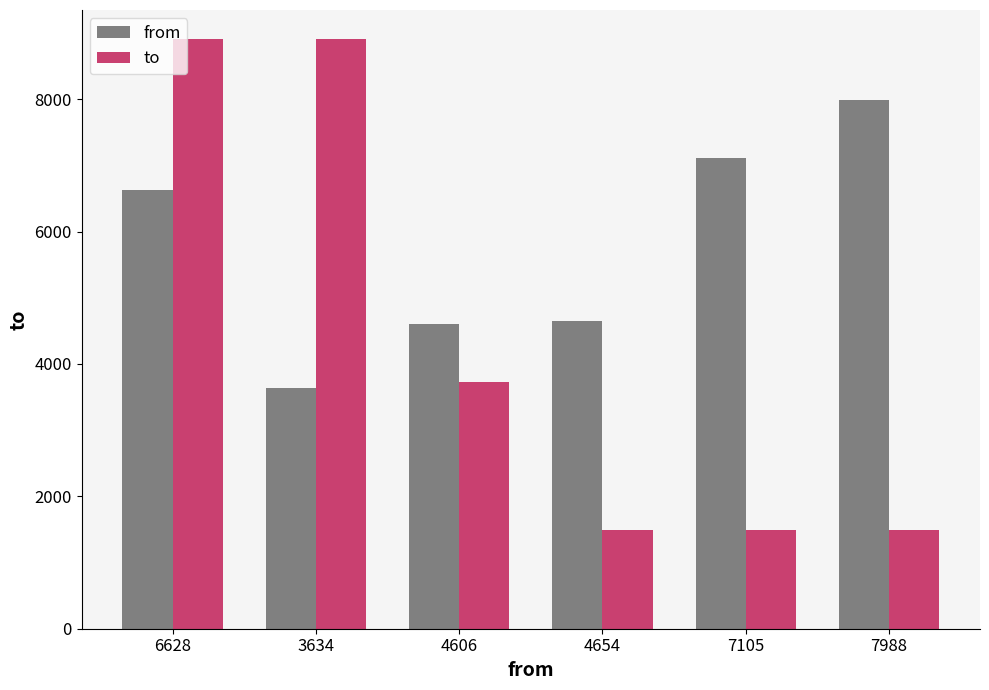

At which label does from reach its minimum?

3634